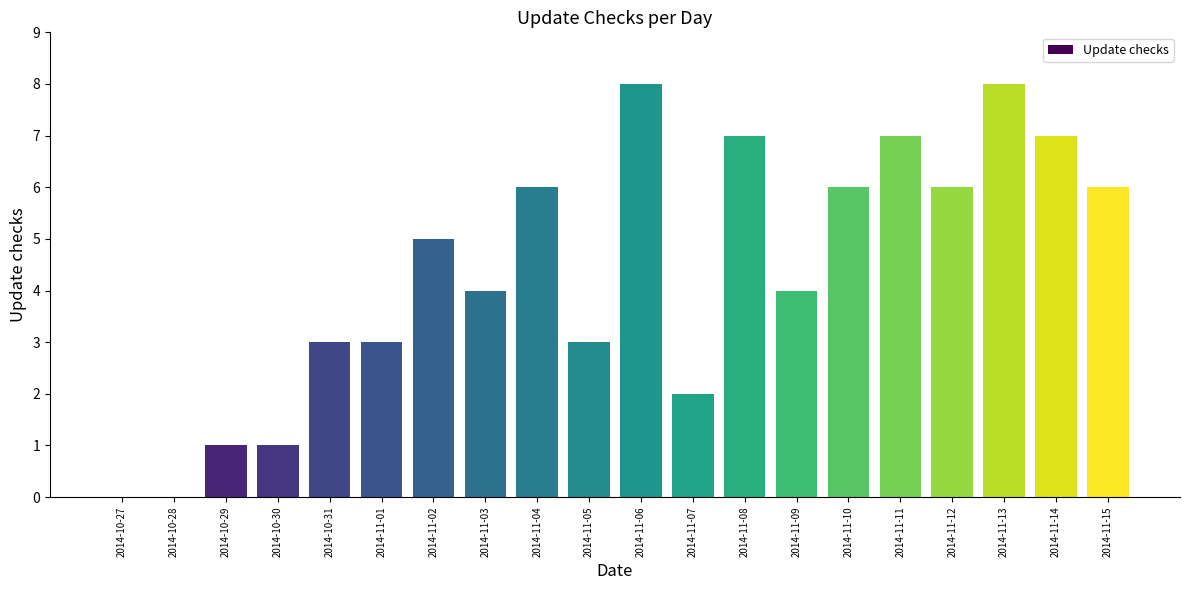

How many categories are shown in the chart?

20